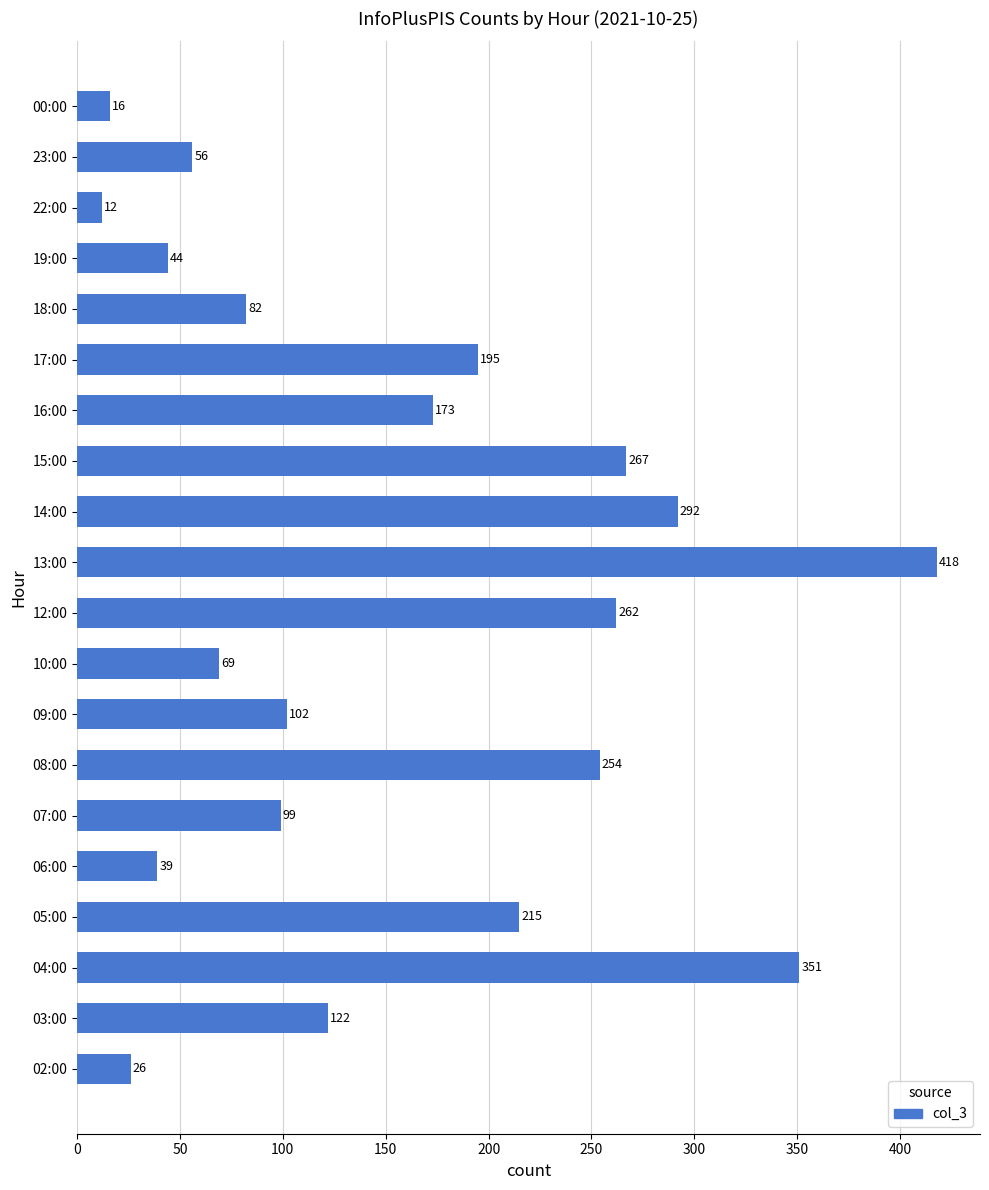

What is the difference between the maximum and second lowest values?

402